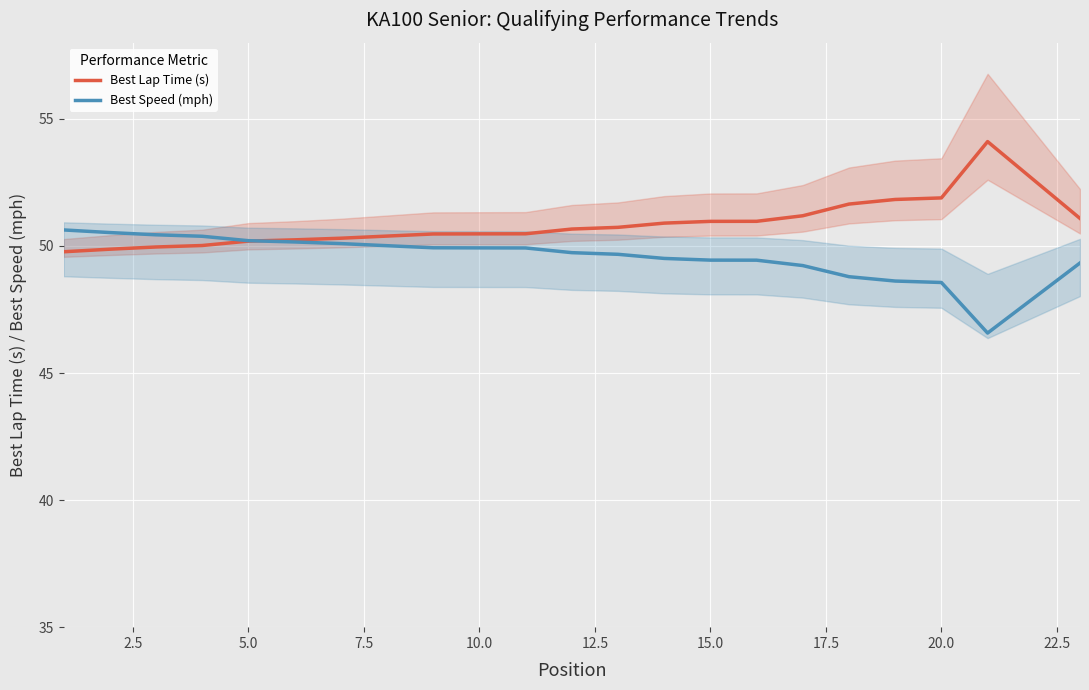

What are all the series names shown in the legend?

Best Lap Time (s), Best Speed (mph)